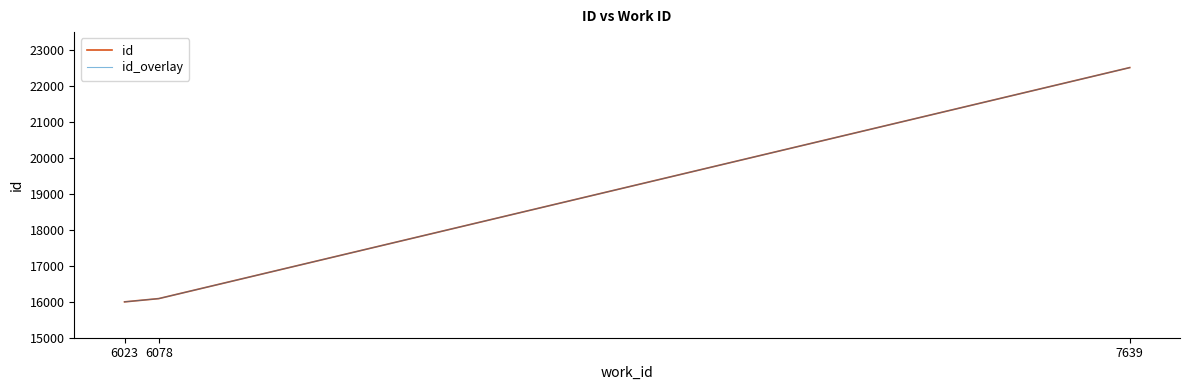

At which label is id_overlay closest to 19255?

6078